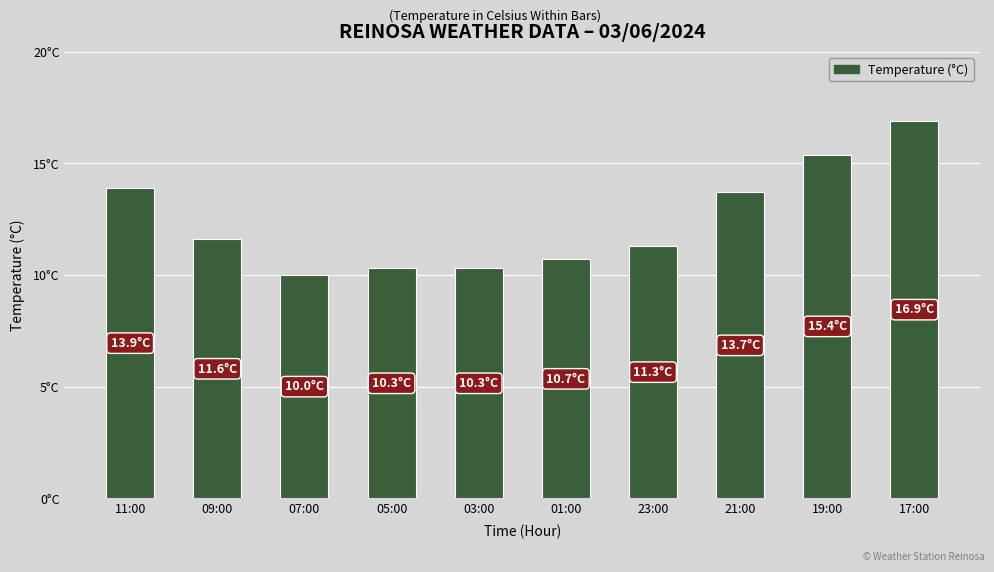

What is the value of the 9th bar from the left?

15.4